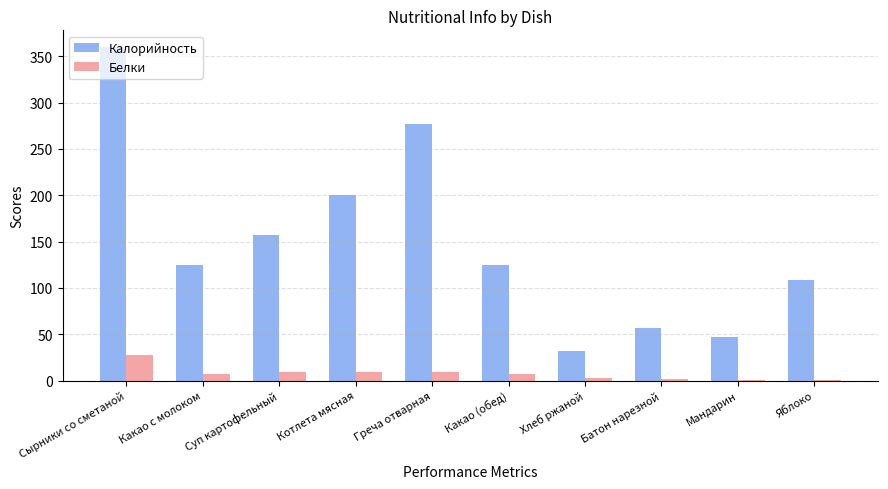

What is the sum of all Калорийность values?

1489.1